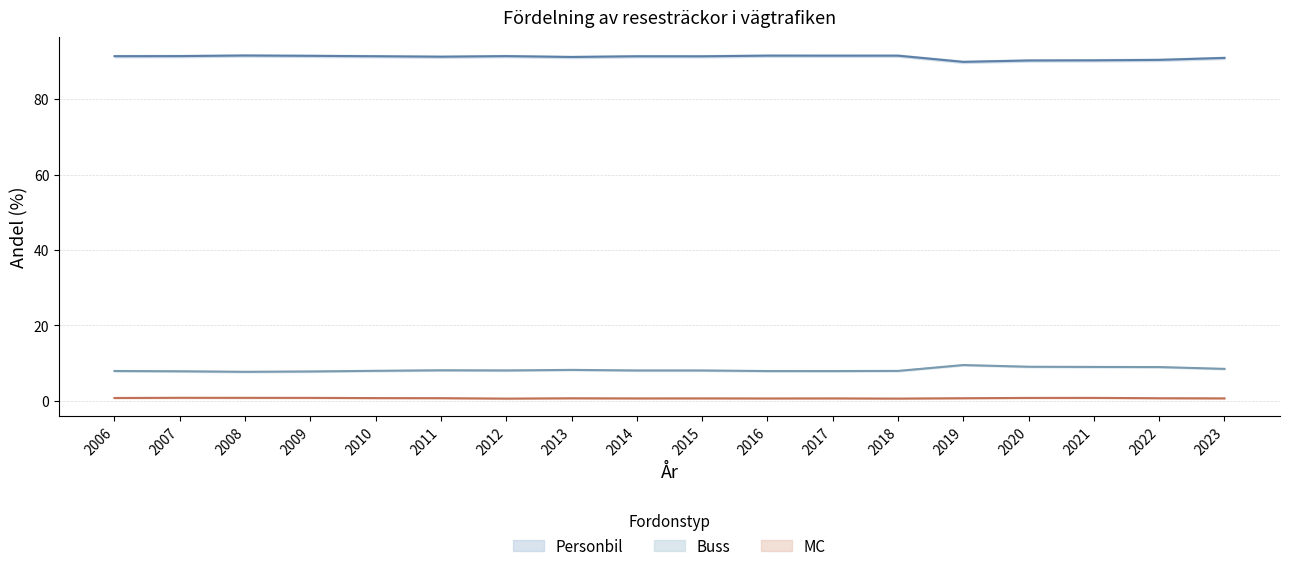

Reading left to right, extract all data points from this chart.

Personbil: 2006=91.4	2007=91.4	2008=91.6	2009=91.5	2010=91.4	2011=91.3	2012=91.4	2013=91.2	2014=91.4	2015=91.4	2016=91.5	2017=91.5	2018=91.5	2019=89.9	2020=90.2	2021=90.3	2022=90.4	2023=90.9
Buss: 2006=7.9	2007=7.8	2008=7.7	2009=7.8	2010=7.9	2011=8.1	2012=8.0	2013=8.2	2014=8.0	2015=8.0	2016=7.9	2017=7.9	2018=7.9	2019=9.5	2020=9.0	2021=9.0	2022=8.9	2023=8.4
MC: 2006=0.7	2007=0.8	2008=0.8	2009=0.8	2010=0.7	2011=0.7	2012=0.6	2013=0.6	2014=0.6	2015=0.6	2016=0.6	2017=0.6	2018=0.6	2019=0.7	2020=0.7	2021=0.8	2022=0.7	2023=0.6